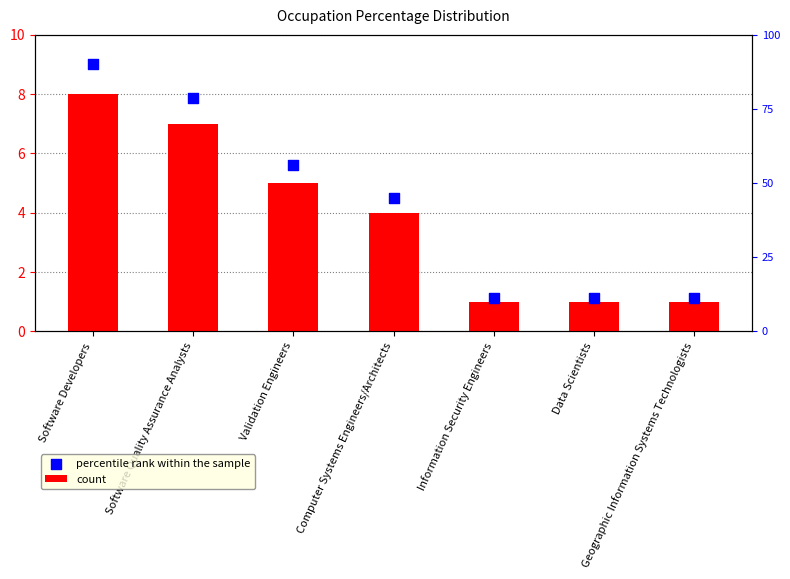

What is the total value across all series at Software Quality Assurance Analysts?

14.9